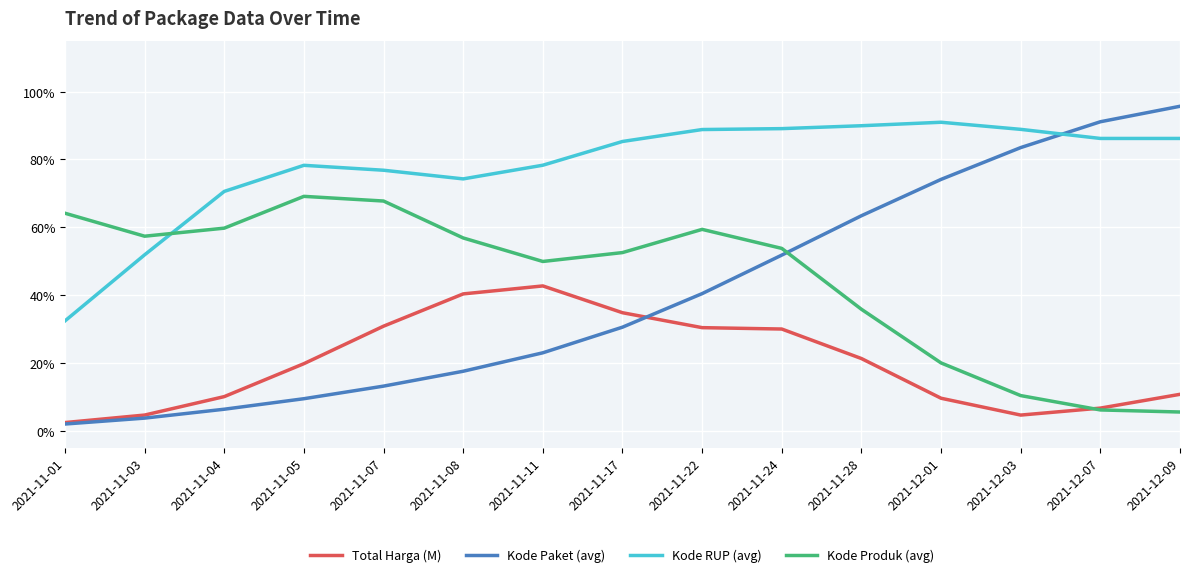

True or false: Kode Paket (avg) has more than 0 interior local peaks.

False